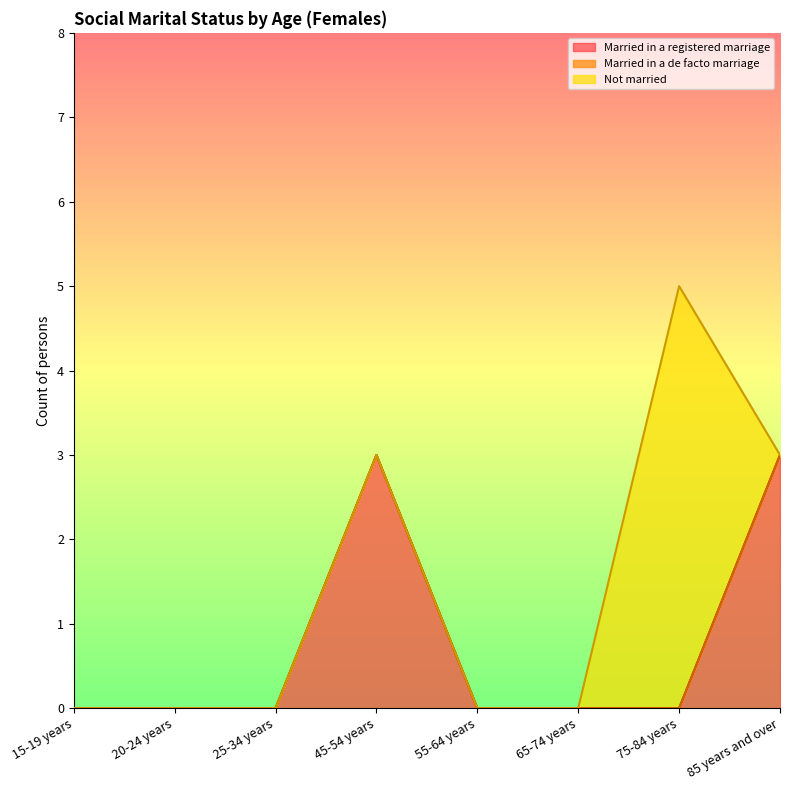

Rank the series at 20-24 years from highest to lowest value.

Married in a registered marriage, Married in a de facto marriage, Not married